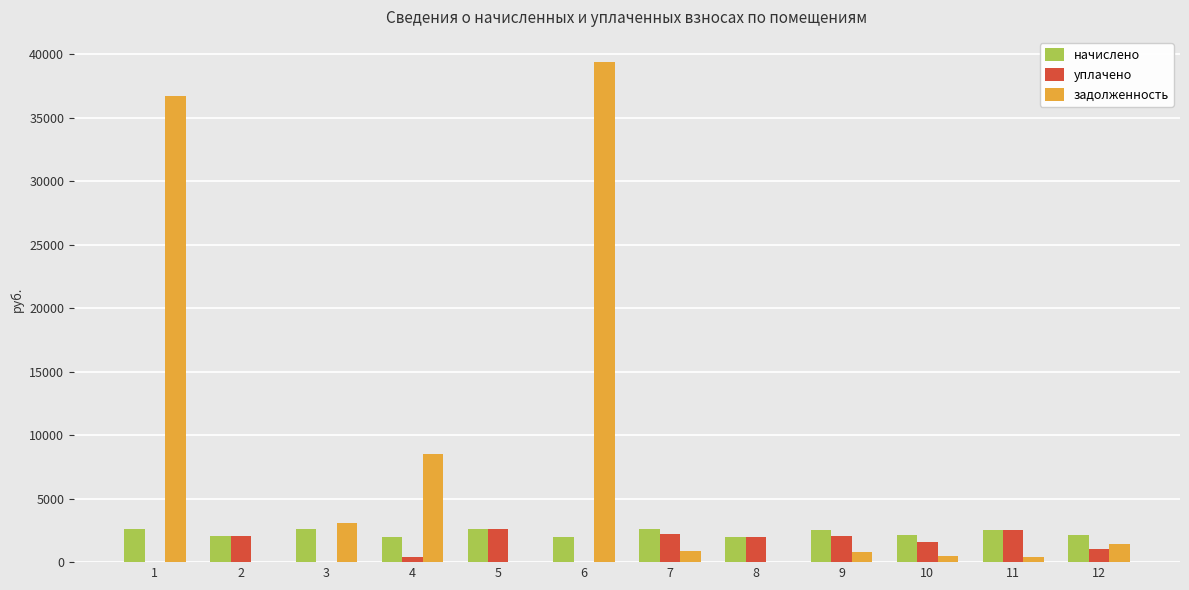

The value of задолженность at 7 is 870.3. True or false?

True